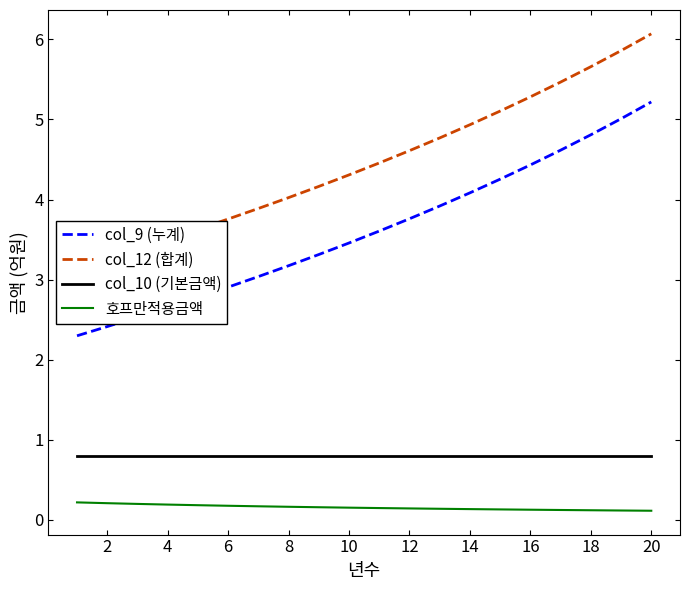

Reading left to right, what are all the values shown in this chart?

col_9 (누계): 2.3	2.4	2.5	2.7	2.8	2.9	3.0	3.2	3.3	3.5	3.6	3.8	3.9	4.1	4.3	4.4	4.6	4.8	5.0	5.2
col_12 (합계): 3.1	3.3	3.4	3.5	3.6	3.8	3.9	4.0	4.2	4.3	4.5	4.6	4.8	4.9	5.1	5.3	5.5	5.7	5.9	6.1
col_10 (기본금액): 0.8	0.8	0.8	0.8	0.8	0.8	0.8	0.8	0.8	0.8	0.8	0.8	0.8	0.8	0.8	0.8	0.8	0.8	0.8	0.8
호프만적용금액: 0.2	0.2	0.2	0.2	0.2	0.2	0.2	0.2	0.2	0.2	0.1	0.1	0.1	0.1	0.1	0.1	0.1	0.1	0.1	0.1